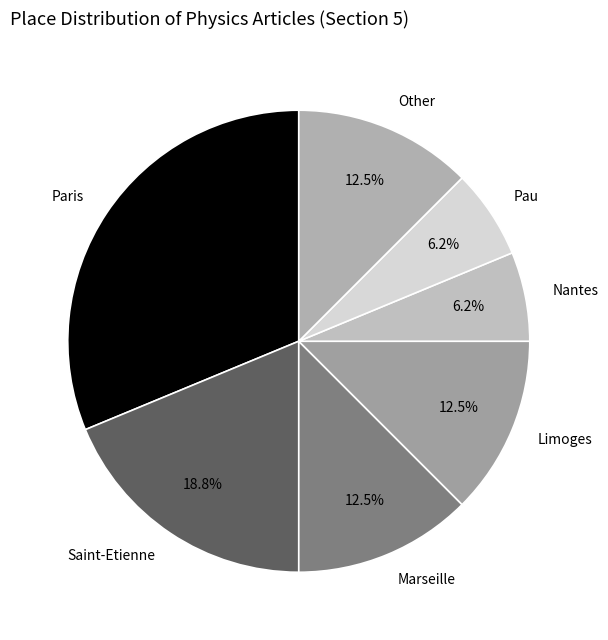

Does any single category account for the majority?

No